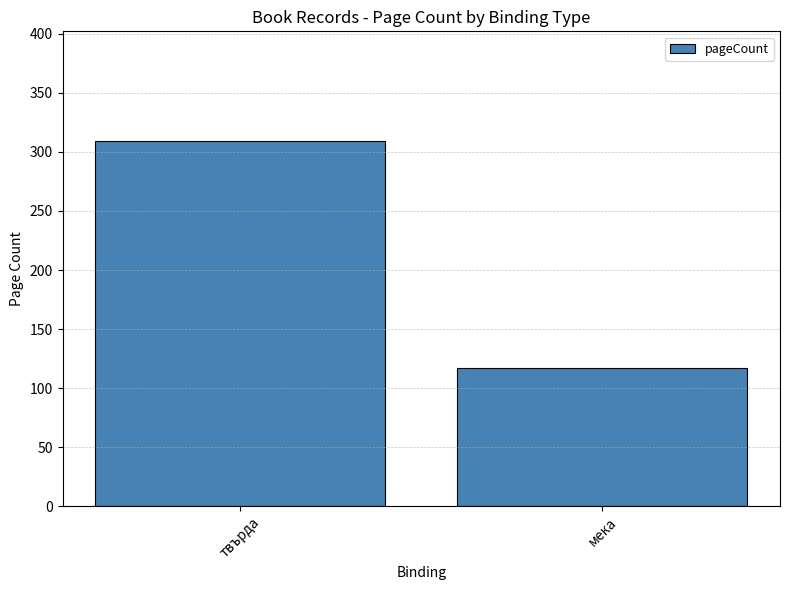

What is the maximum value shown in the chart?

309.3